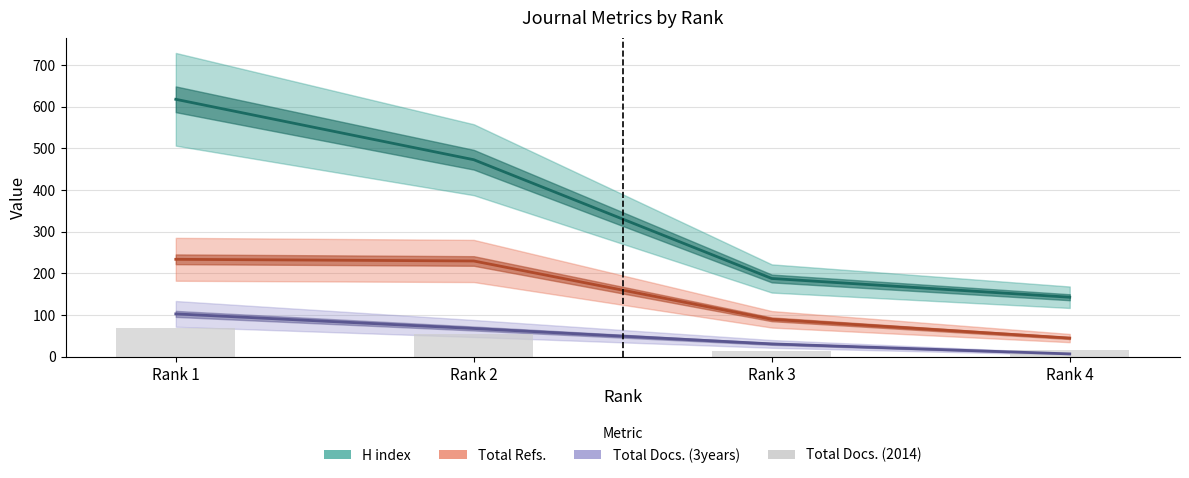

At which category does the chart reach its peak across all series?

Rank 1